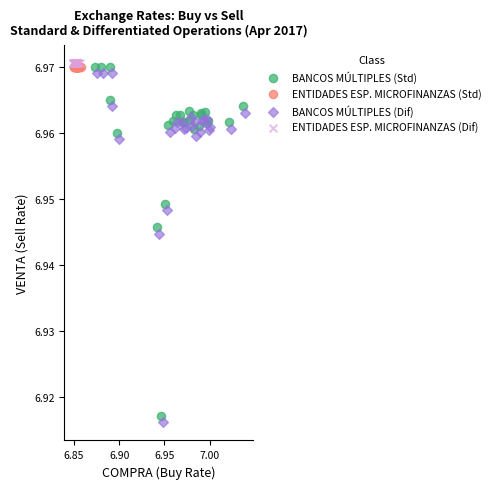

What are all the series names shown in the legend?

BANCOS MÚLTIPLES (Std), ENTIDADES ESP. MICROFINANZAS (Std), BANCOS MÚLTIPLES (Dif), ENTIDADES ESP. MICROFINANZAS (Dif)